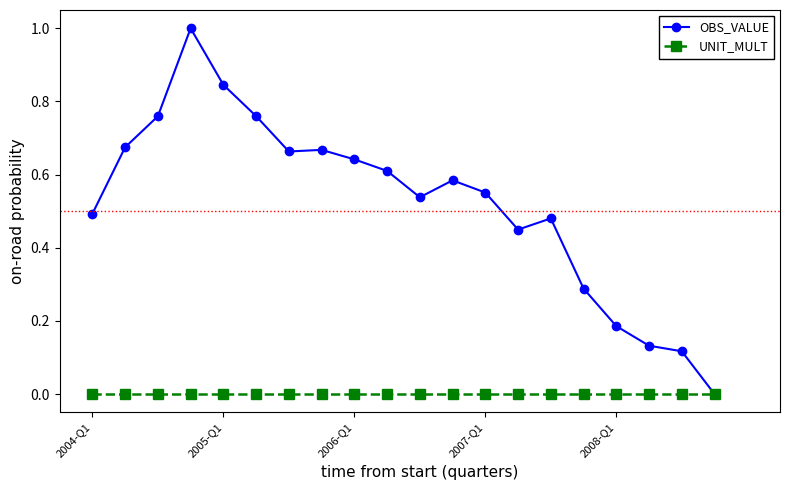

What is the highest value of the OBS_VALUE series?

1.0